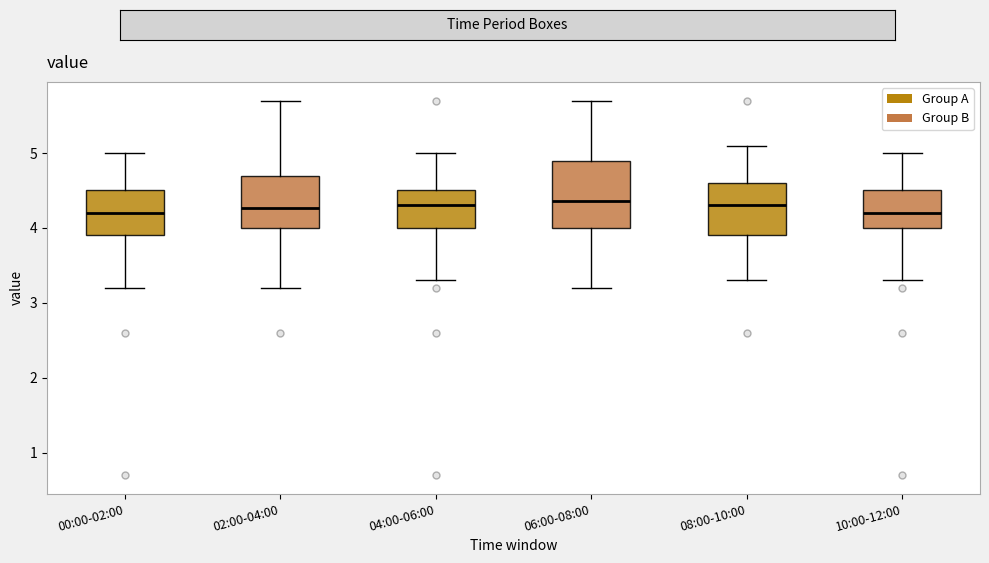

Reading left to right, transcribe this box plot: for each box, give where its median line is, the range the box spans, and where its two whiskers end, as read against the y-axis. The values are not printed on the chart, so give them approximately, as read against the axis.

00:00-02:00: median 4.2, box 3.9 to 4.5, whiskers 3.2 to 5.0
02:00-04:00: median 4.3, box 4.0 to 4.7, whiskers 3.2 to 5.7
04:00-06:00: median 4.3, box 4.0 to 4.5, whiskers 3.3 to 5.0
06:00-08:00: median 4.4, box 4.0 to 4.9, whiskers 3.2 to 5.7
08:00-10:00: median 4.3, box 3.9 to 4.6, whiskers 3.3 to 5.1
10:00-12:00: median 4.2, box 4.0 to 4.5, whiskers 3.3 to 5.0